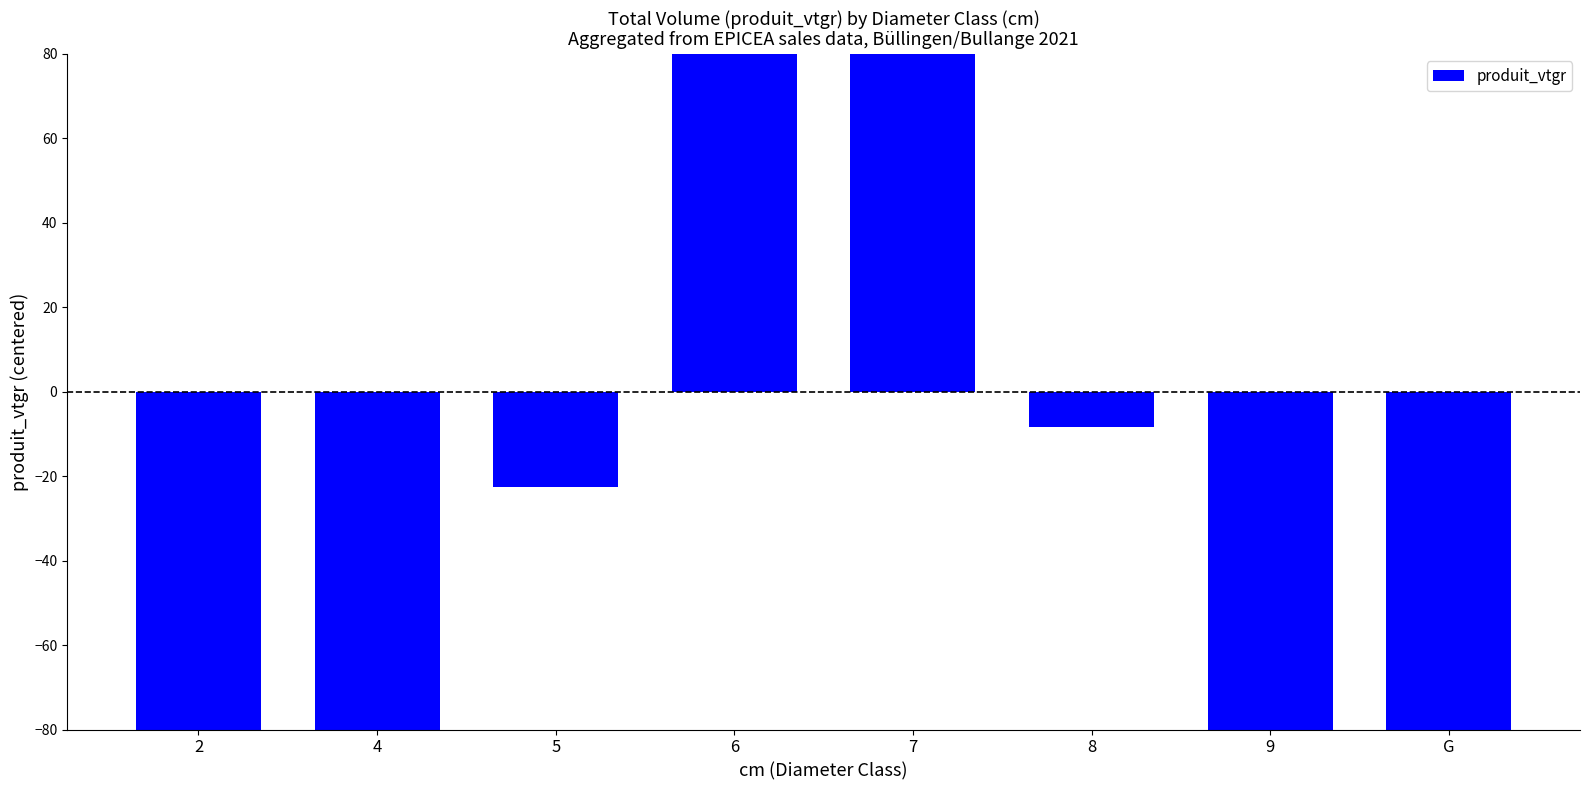

What position from the right is 8?

3